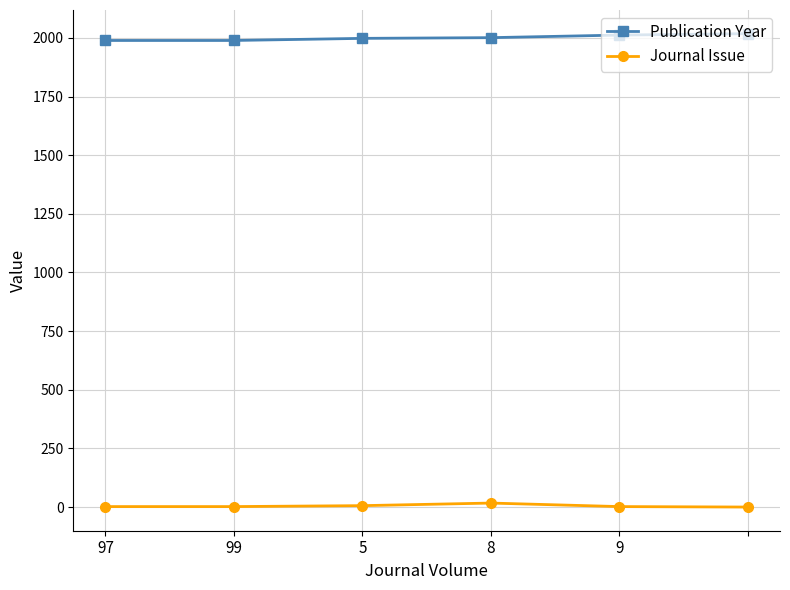

True or false: Publication Year has more than 2 interior local peaks.

False